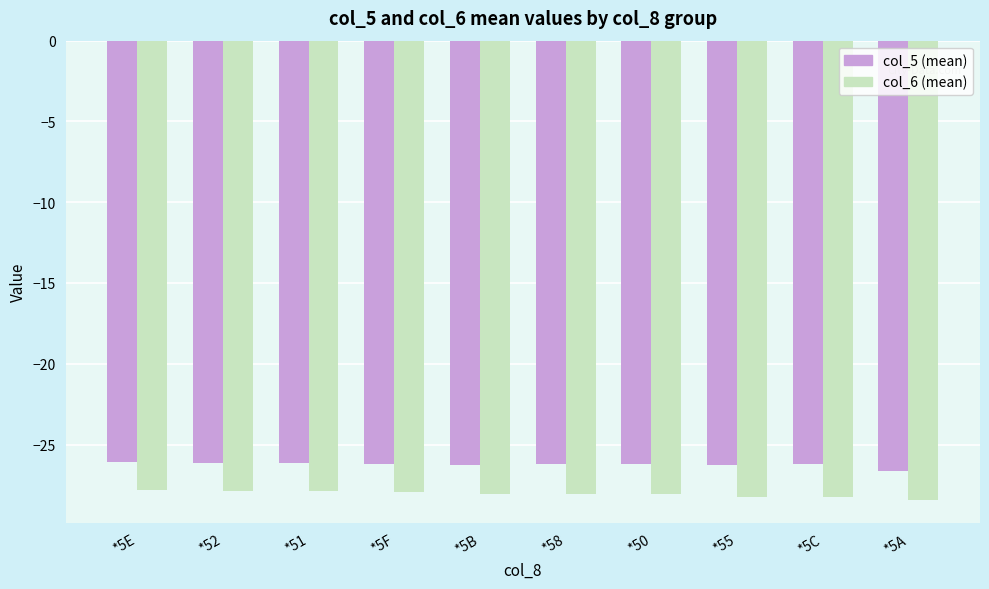

What are all the series names shown in the legend?

col_5 (mean), col_6 (mean)